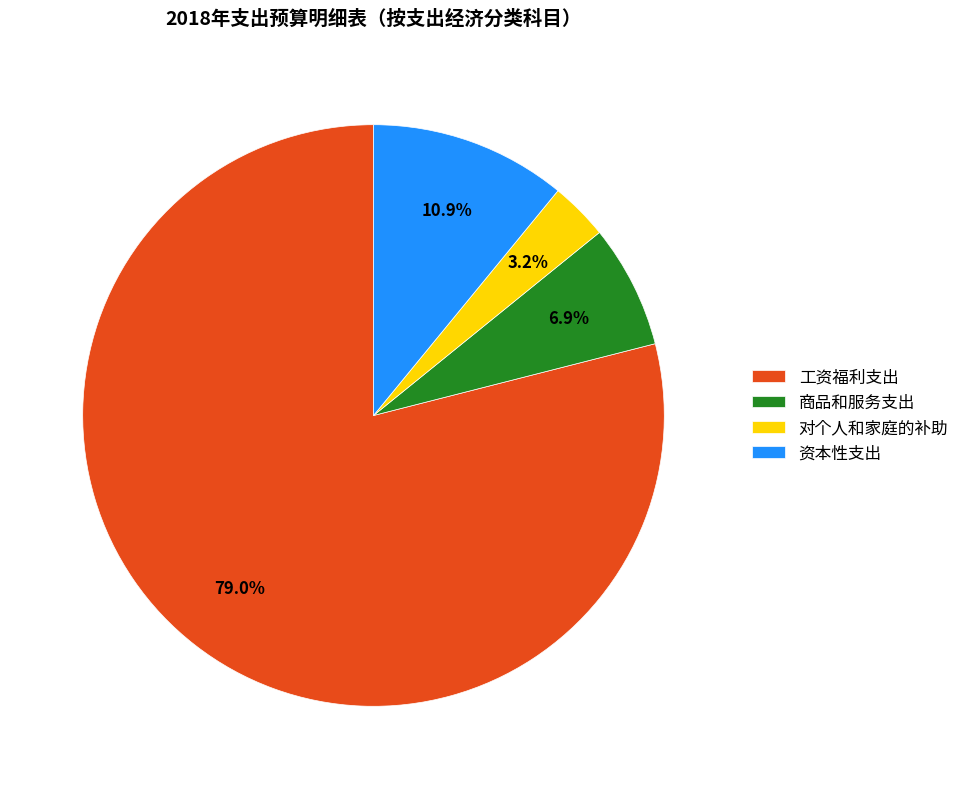

Is it true that 商品和服务支出 is 7% of the pie?

True